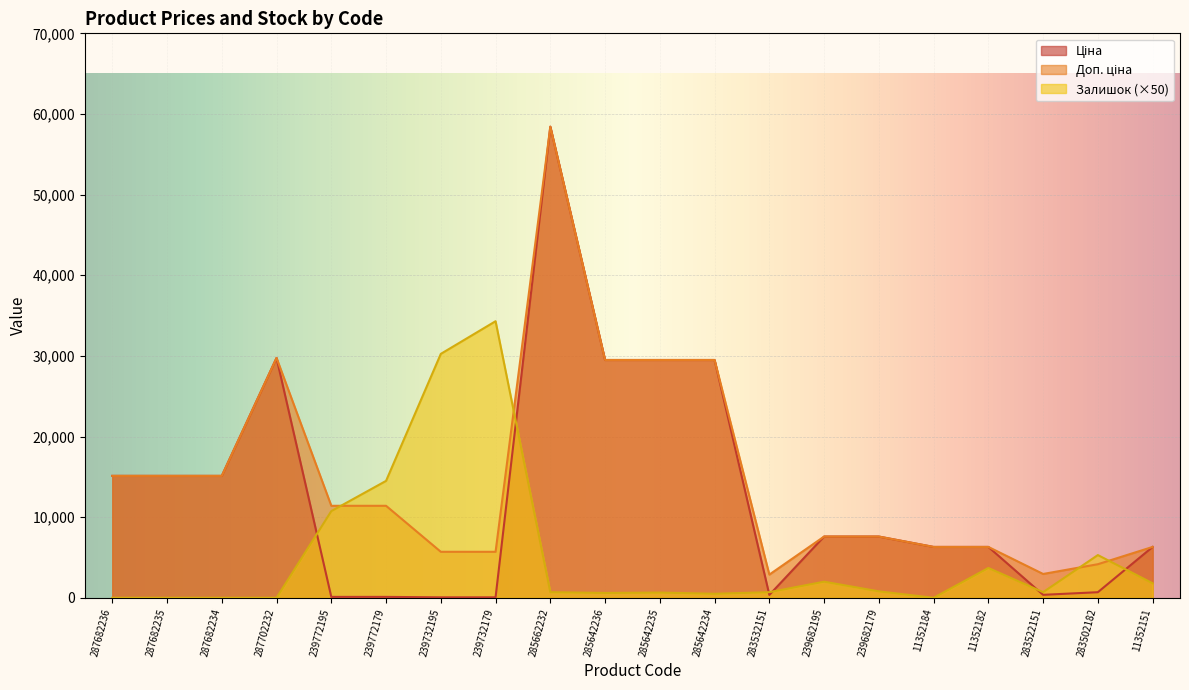

Between 239732179 and 285642236, which series saw the biggest shift?

Залишок (×50)